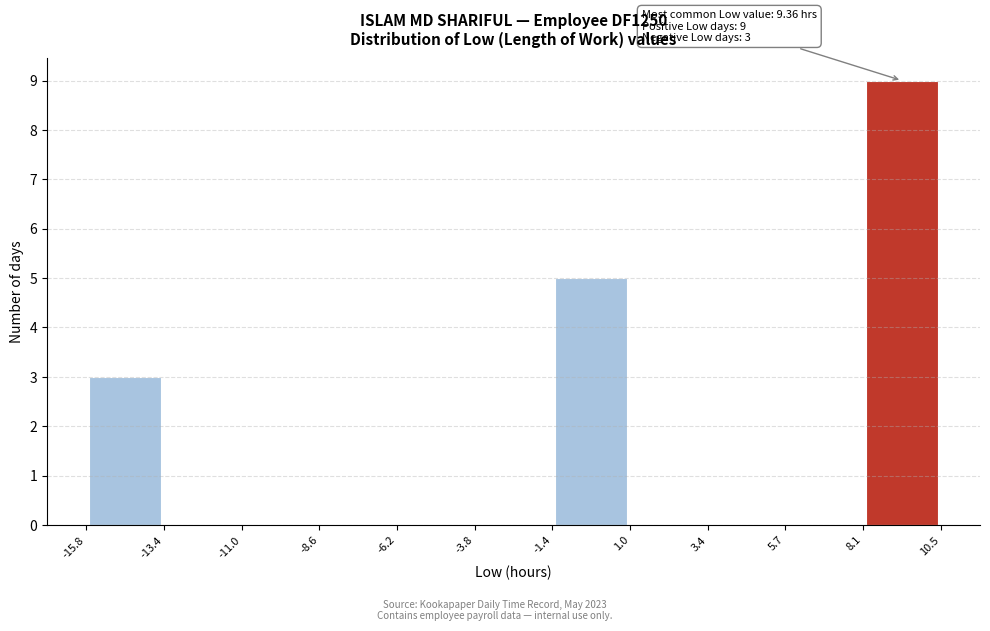

Over which range of the x-axis is the bar tallest?

8.1 to 10.5